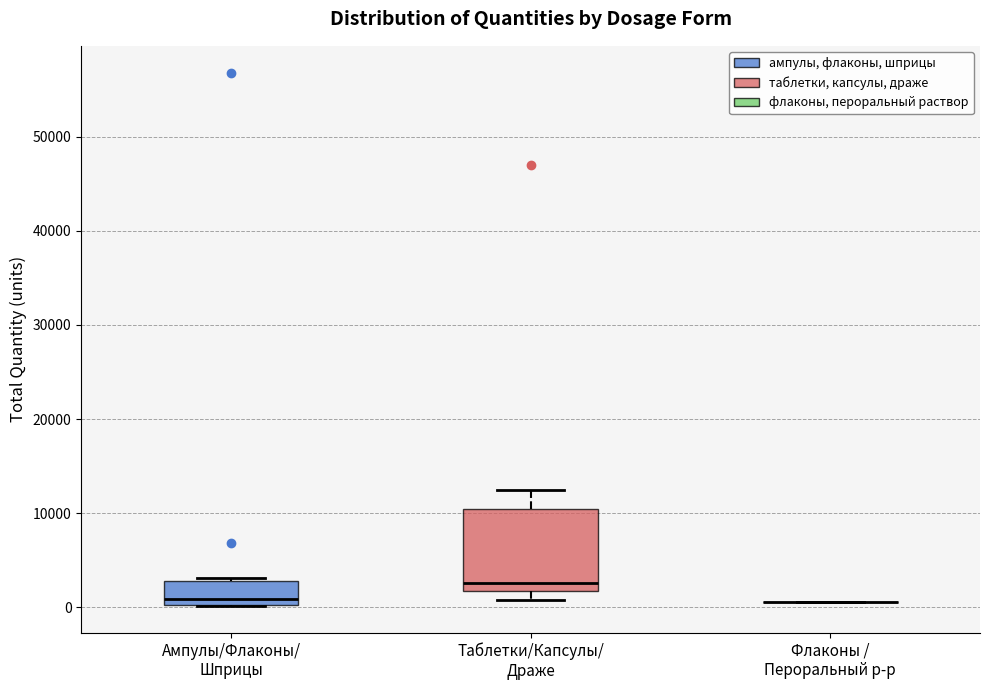

Comparing the boxes themselves (not the whiskers), which one is the tallest?

Таблетки/Капсулы/ Драже